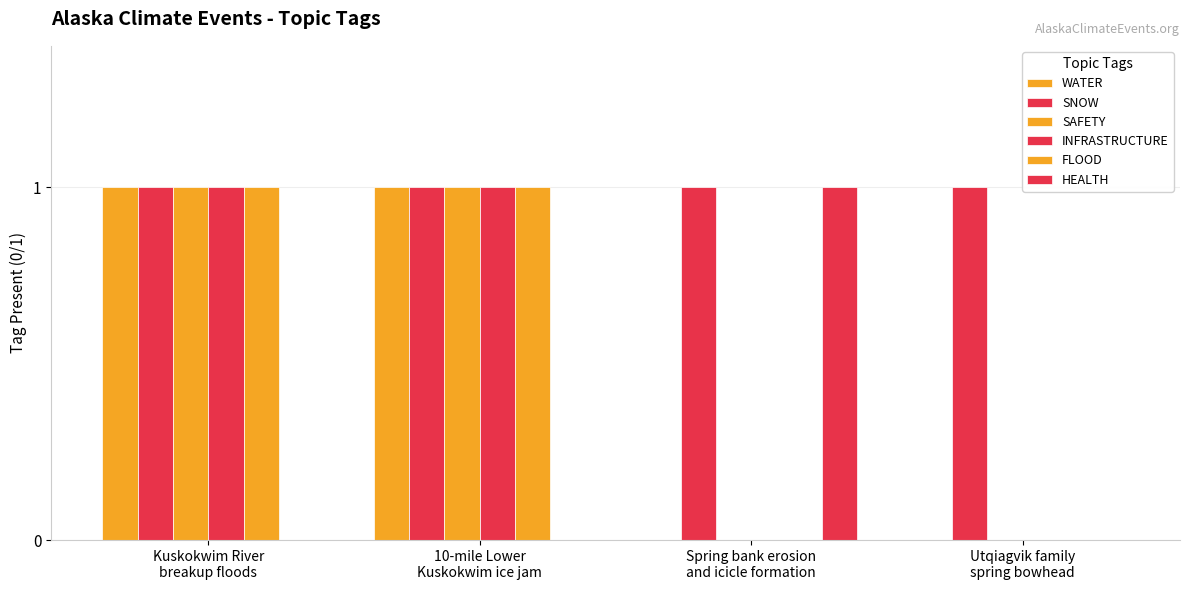

Where is SNOW nearest to the value 1?

Kuskokwim River
breakup floods